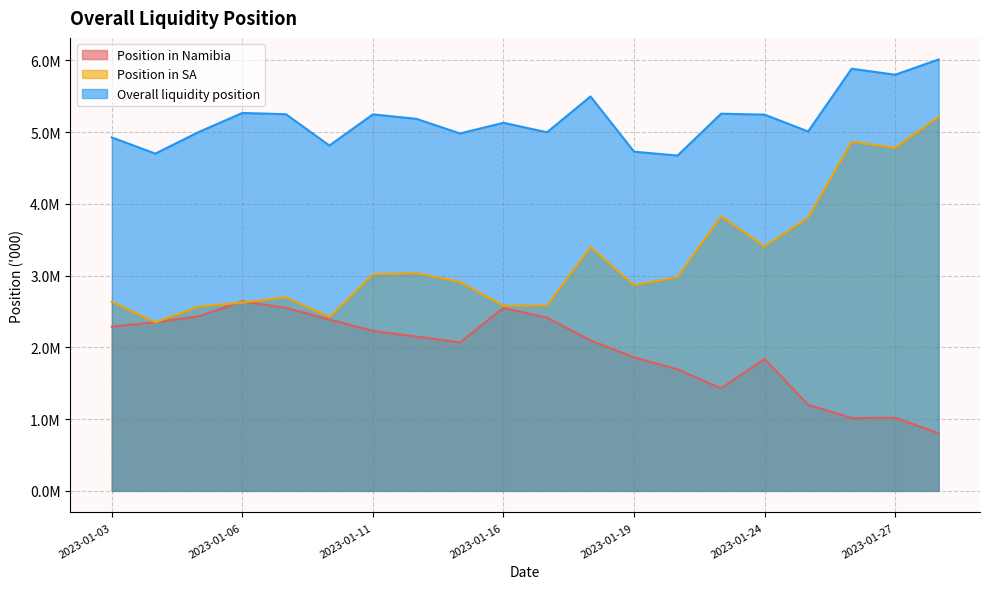

Rank the series by their maximum value, from highest to lowest.

Overall liquidity position, Position in SA, Position in Namibia